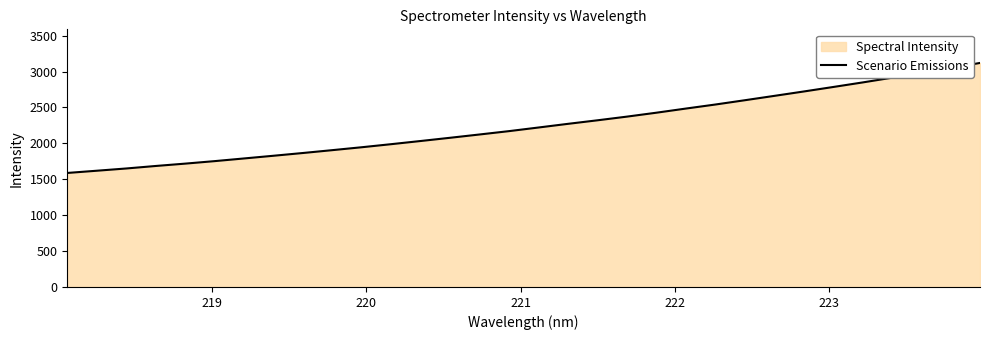

What is the sum of all values?

72070.4